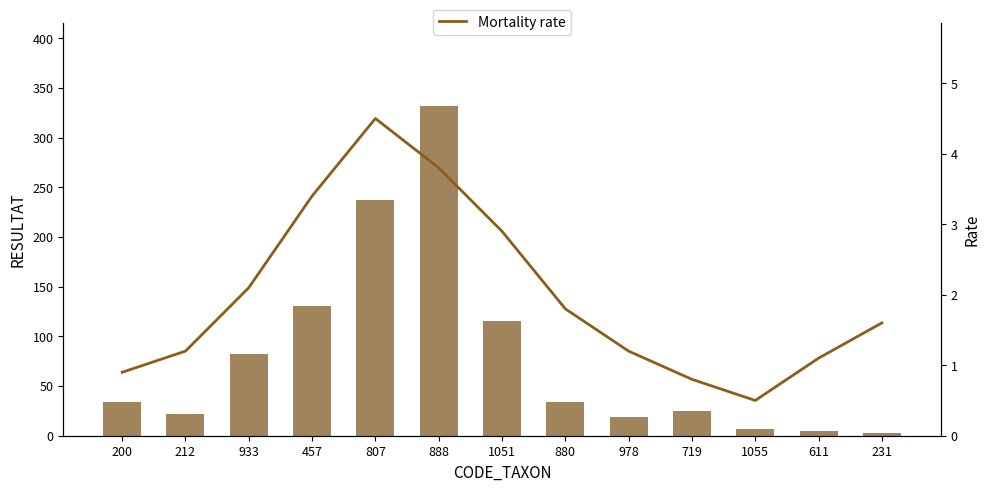

The value of RESULTAT at 933 is 108.7. True or false?

False